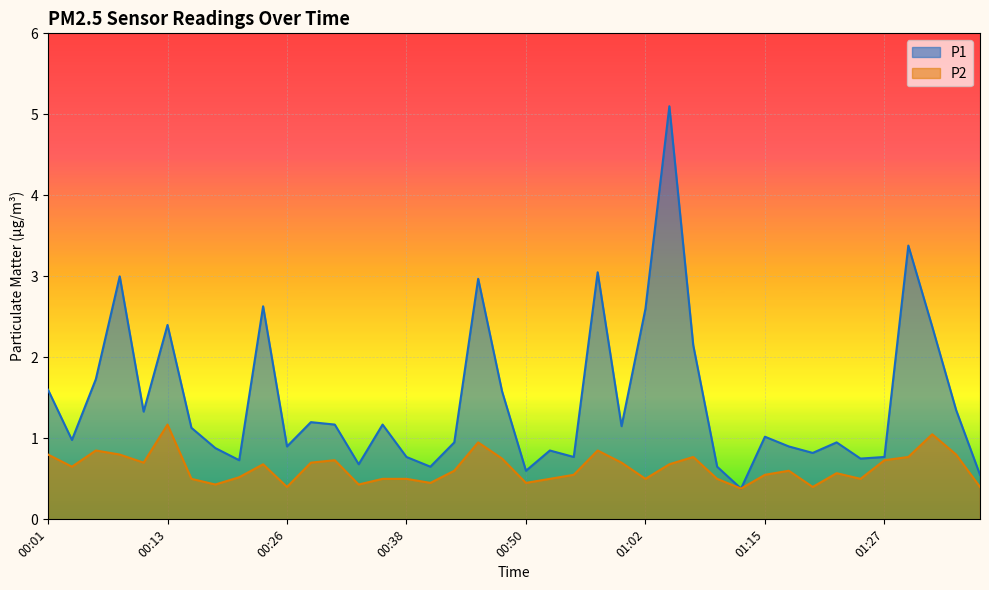

Reading left to right, extract all data points from this chart.

P1: 1.6	1.0	1.7	3.0	1.3	2.4	1.1	0.9	0.7	2.6	0.9	1.2	1.2	0.7	1.2	0.8	0.7	0.9	3.0	1.6	0.6	0.8	0.8	3.0	1.1	2.6	5.1	2.1	0.7	0.4	1.0	0.9	0.8	0.9	0.8	0.8	3.4	2.4	1.4	0.6
P2: 0.8	0.7	0.8	0.8	0.7	1.2	0.5	0.4	0.5	0.7	0.4	0.7	0.7	0.4	0.5	0.5	0.5	0.6	0.9	0.8	0.5	0.5	0.6	0.8	0.7	0.5	0.7	0.8	0.5	0.4	0.6	0.6	0.4	0.6	0.5	0.7	0.8	1.1	0.8	0.4